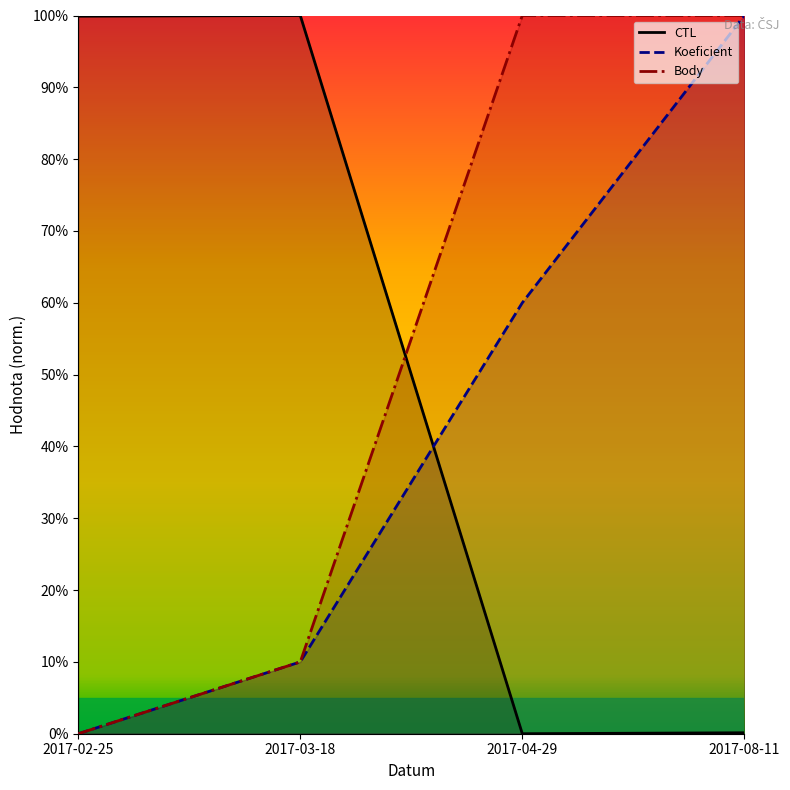

True or false: Koeficient and Body intersect in this chart.

False